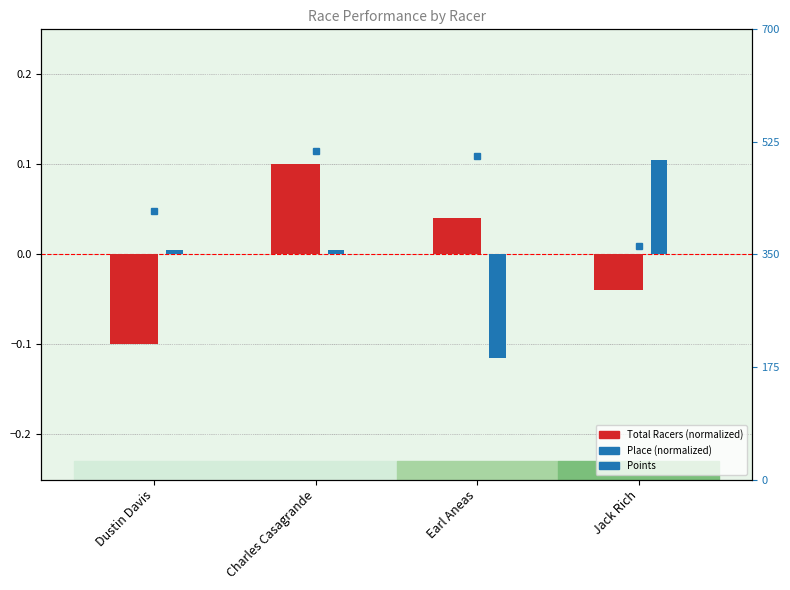

Reading left to right, transcribe all the data shown in this chart.

Total Racers (normalized): -0.1	0.1	0.0	-0.0
Place (normalized): 0.0	0.0	-0.1	0.1
Points: 417.2	511.0	503.3	363.8